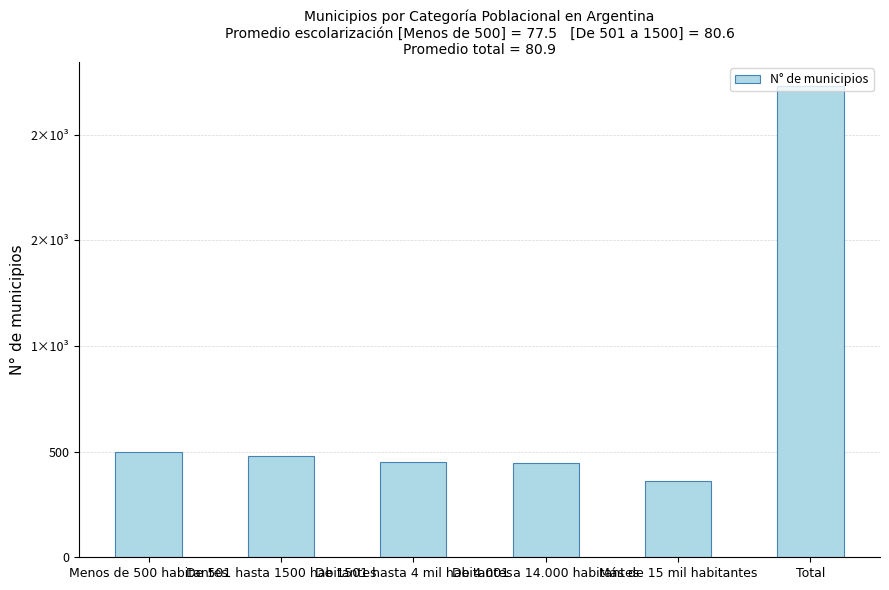

List the labels in order of value, largest first.

Total, Menos de 500 habitantes, De 501 hasta 1500 habitantes, De 1501 hasta 4 mil habitantes, De 4.001 a 14.000 habitantes, Más de 15 mil habitantes